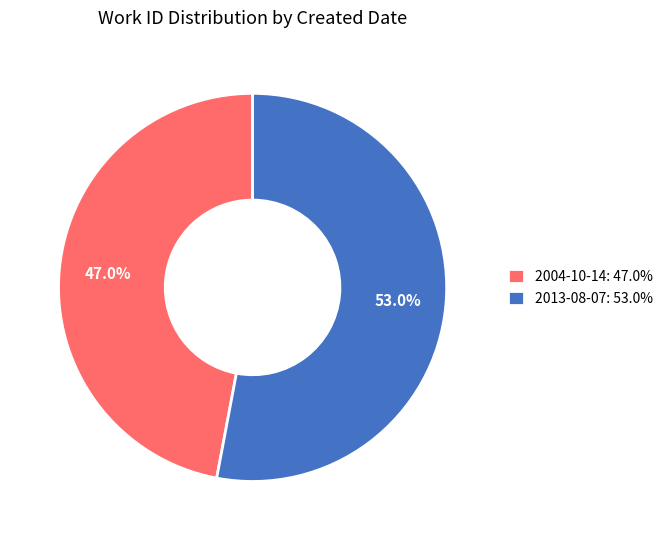

Do 2004-10-14 and 2013-08-07 together represent more than half of the pie?

Yes